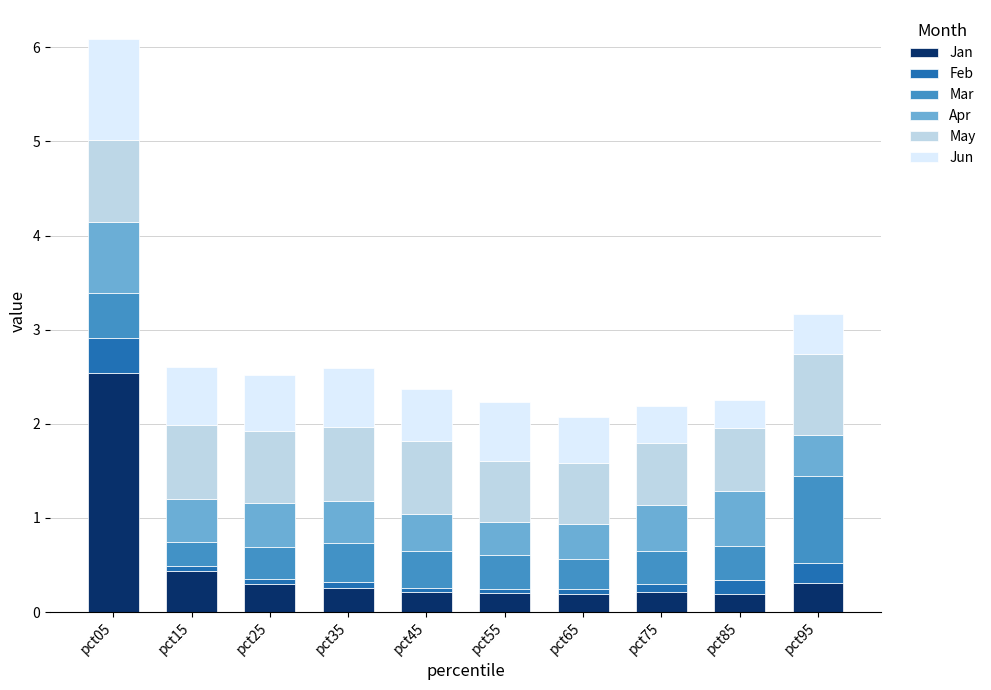

Where is Jan nearest to the value 1?

pct15